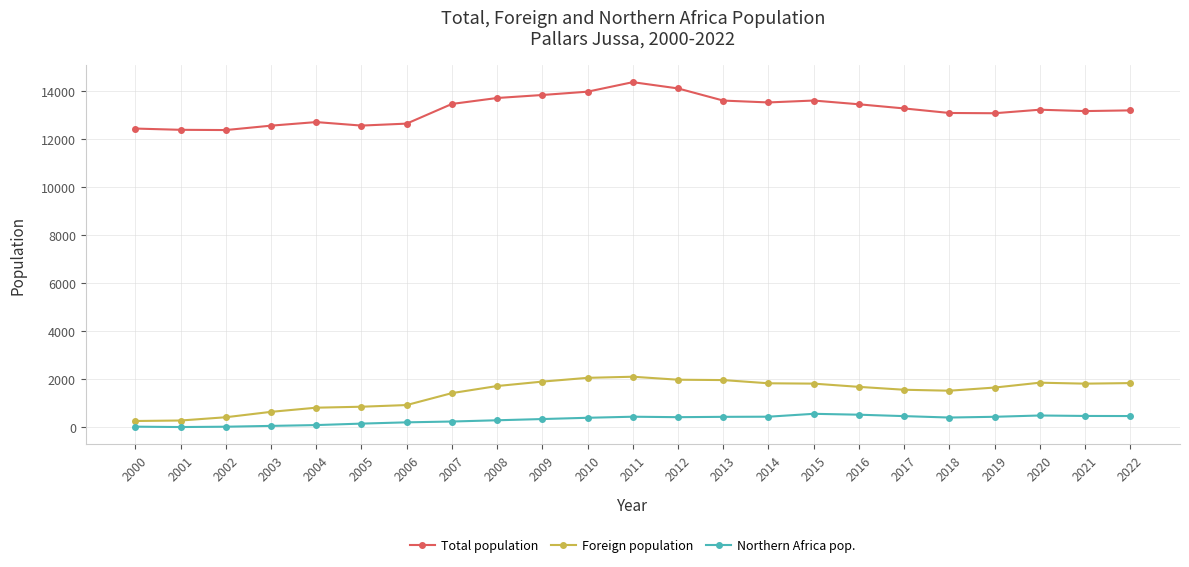

What is the minimum value for Foreign population?

265